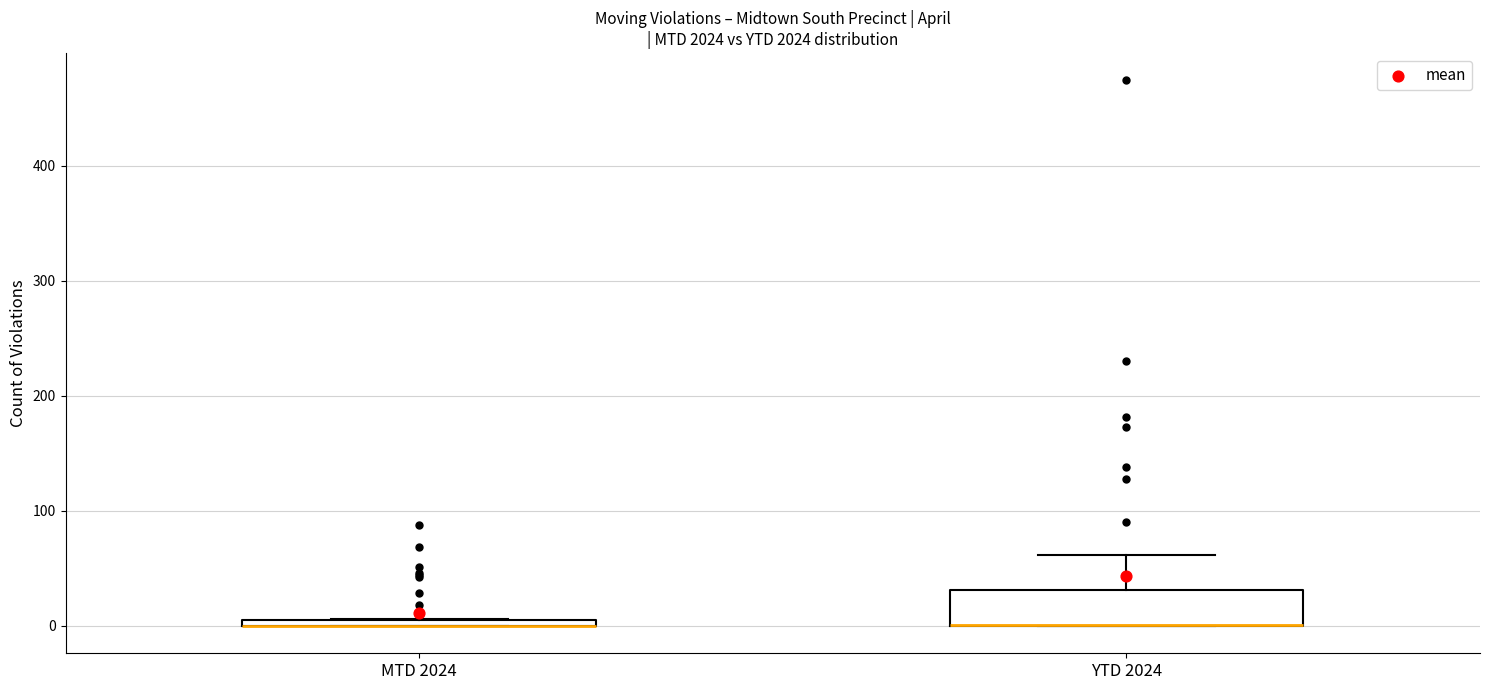

Which box is the tallest, from its lower edge to its upper edge?

YTD 2024